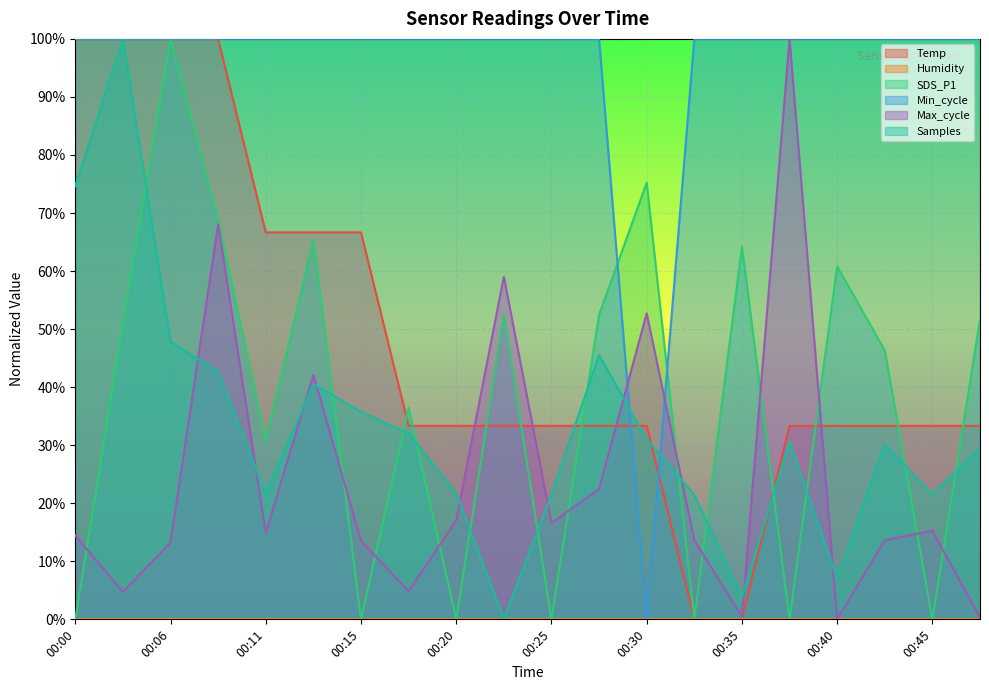

True or false: Samples has a value of 0.4 at 00:15.

True